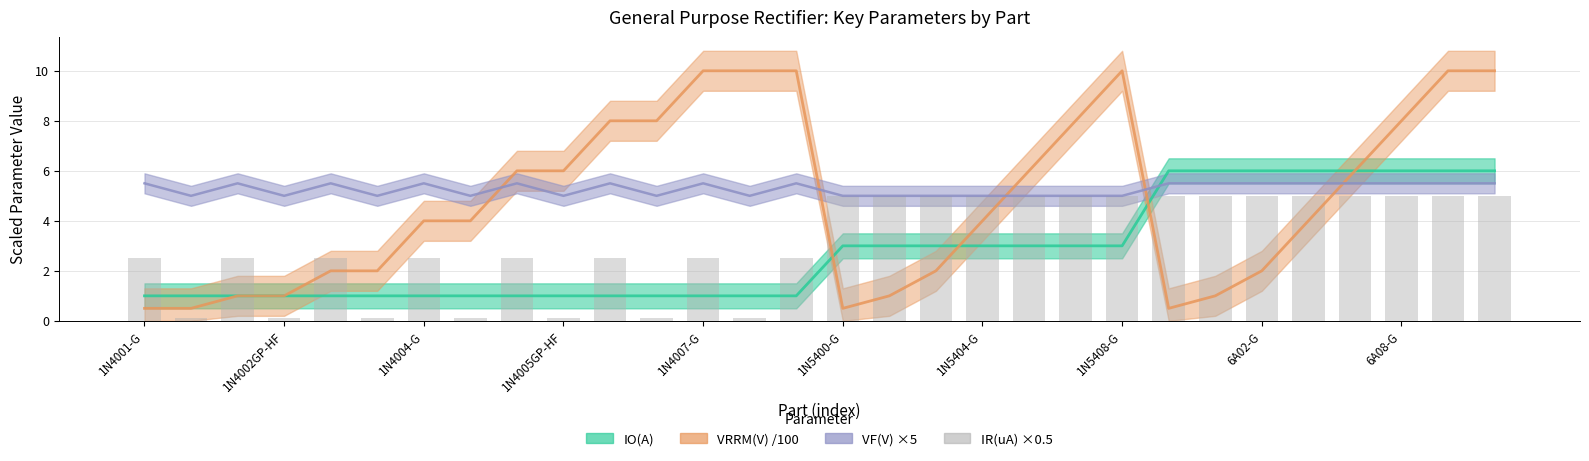

What is the difference between the maximum and minimum values?

4.9